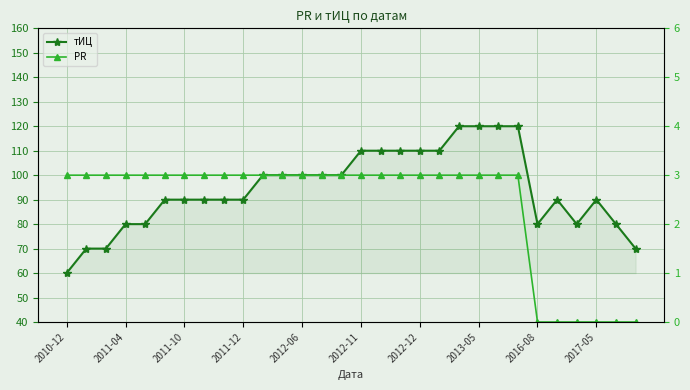

At which category is the sum across all series the highest?

20